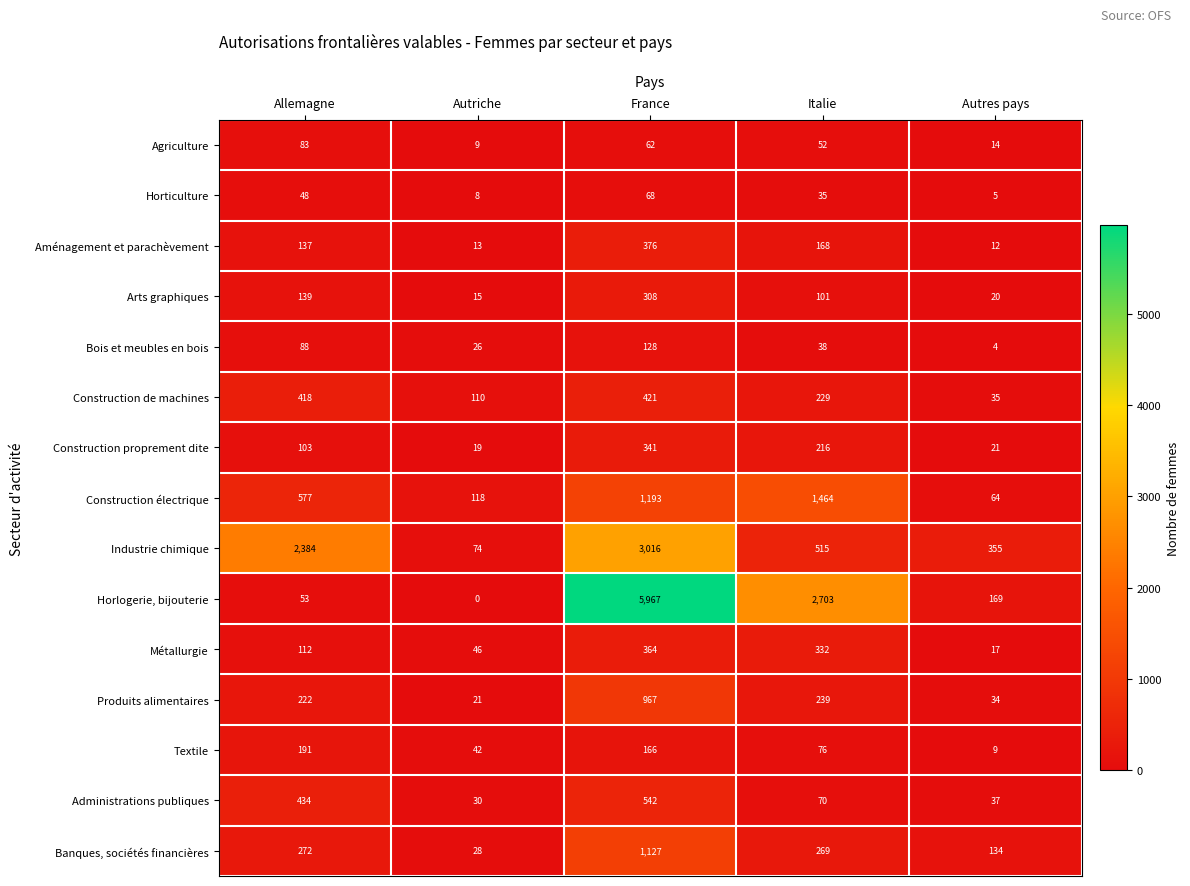

At which category is the sum across all series the highest?

France